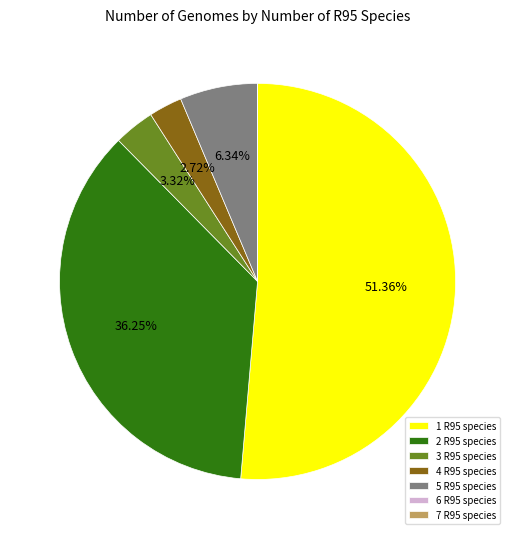

Does 4 account for over 50% of the chart?

No